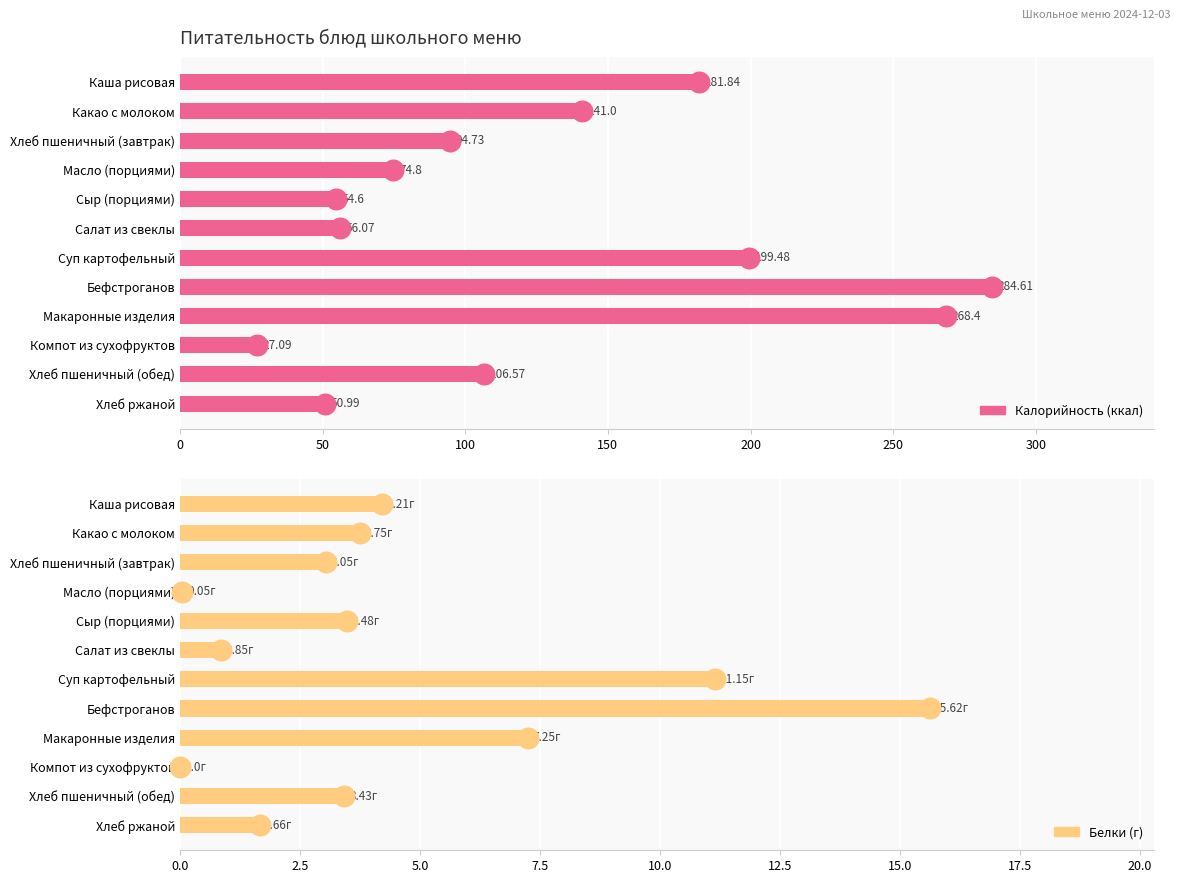

Which series has the largest total across all categories?

Калорийность